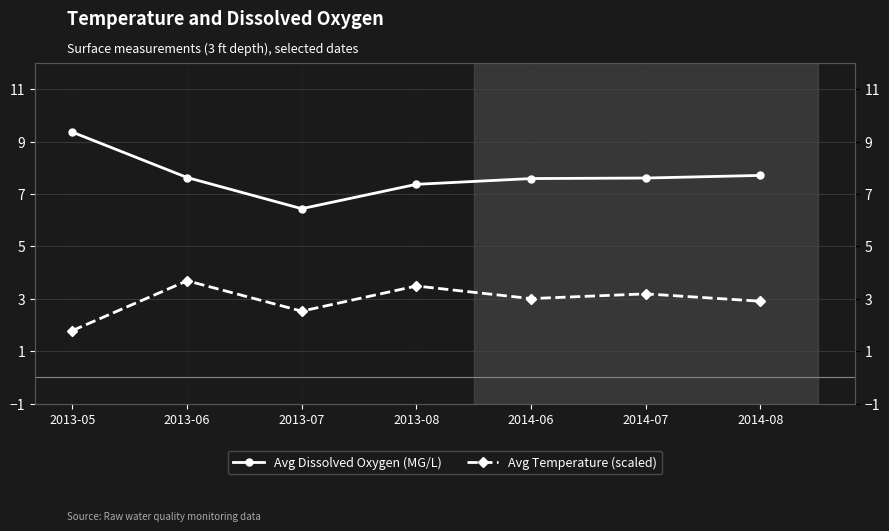

True or false: Avg Dissolved Oxygen (MG/L) has more than 2 points higher than both neighbors.

False